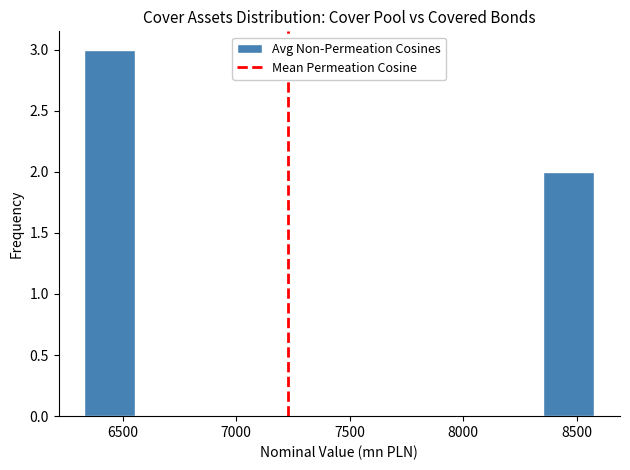

Over which range of the x-axis is the bar tallest?

6350 to 6550